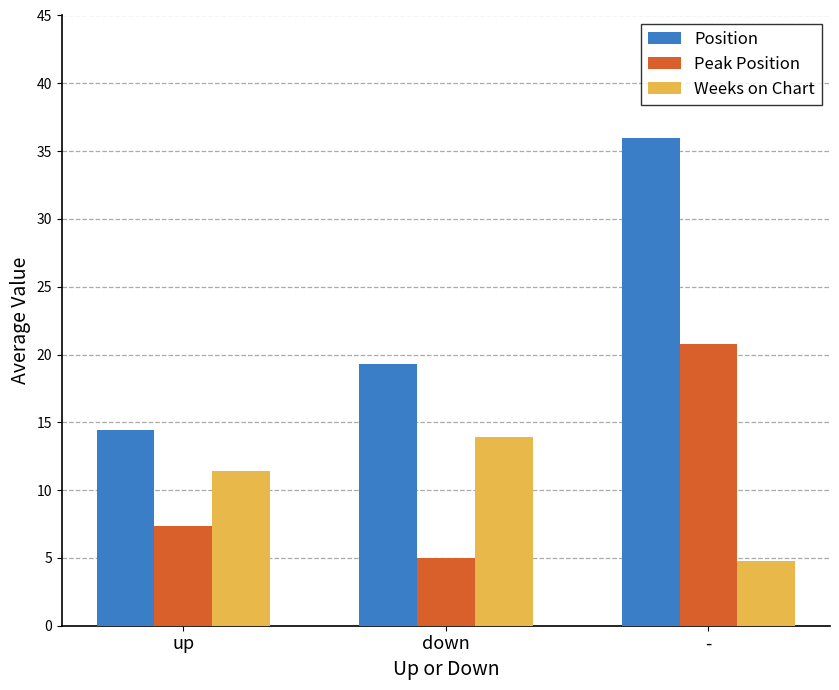

How many bars are there in total?

9